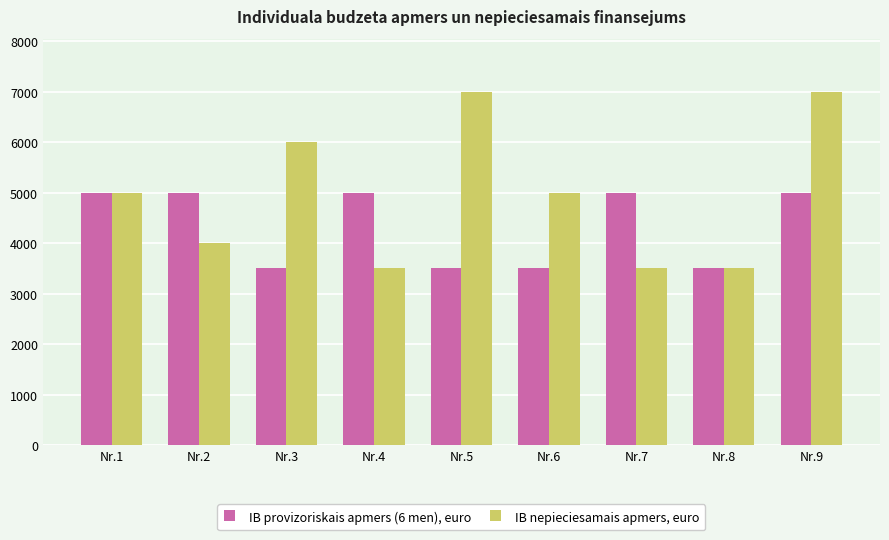

How many data points in IB nepieciesamais apmers, euro are less than 5000?

4